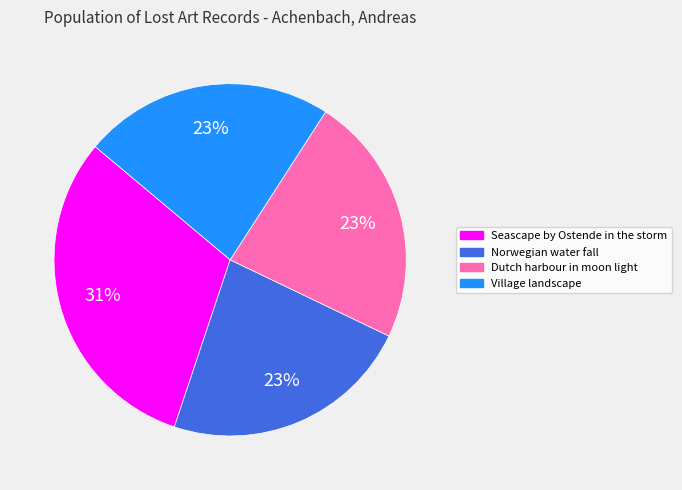

Approximately how many times larger is the value at Seascape by Ostende in the storm compared to Dutch harbour in moon light?

1.3